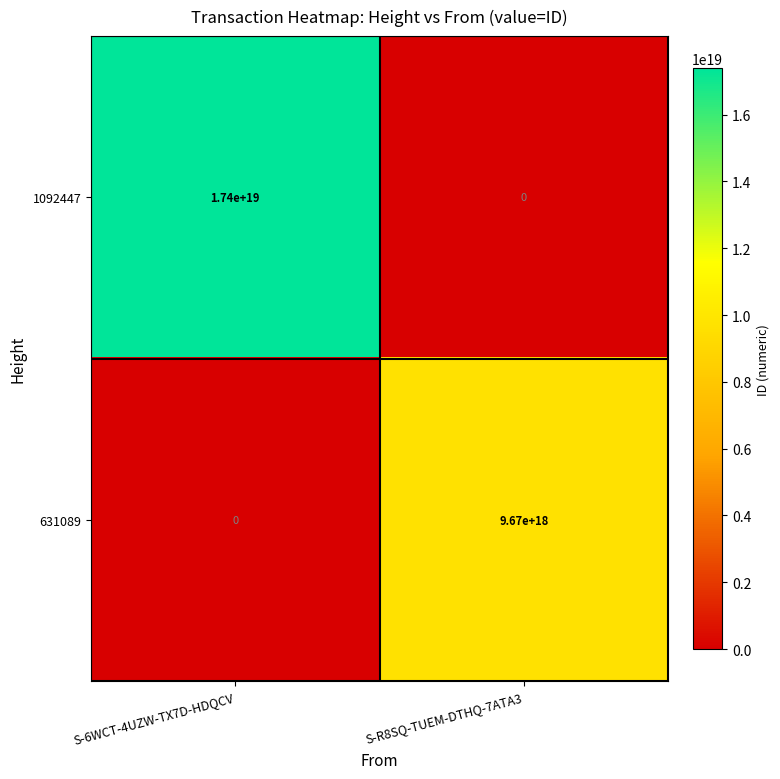

Which label corresponds to the largest value in the chart?

S-6WCT-4UZW-TX7D-HDQCV